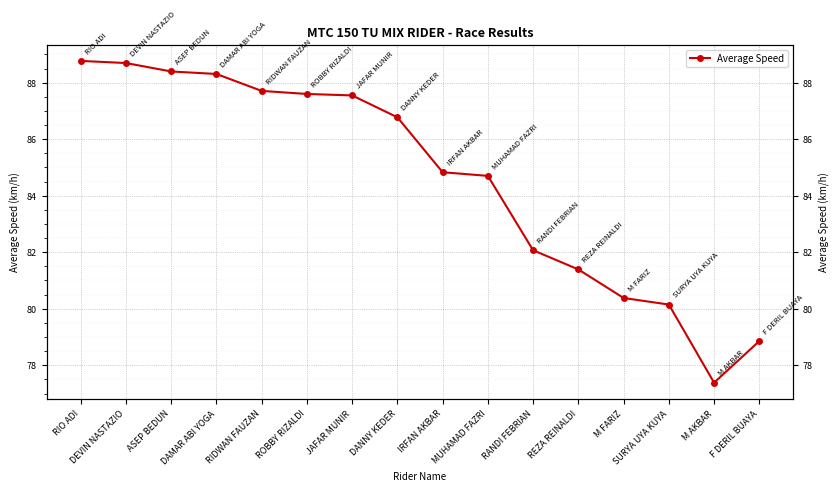

True or false: the data shows 88.8 at RIO ADI.

True